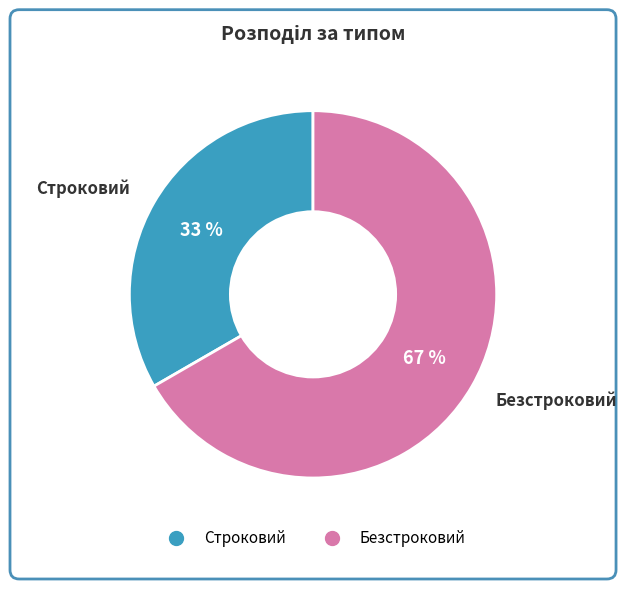

Is Строковий the majority of the pie?

No